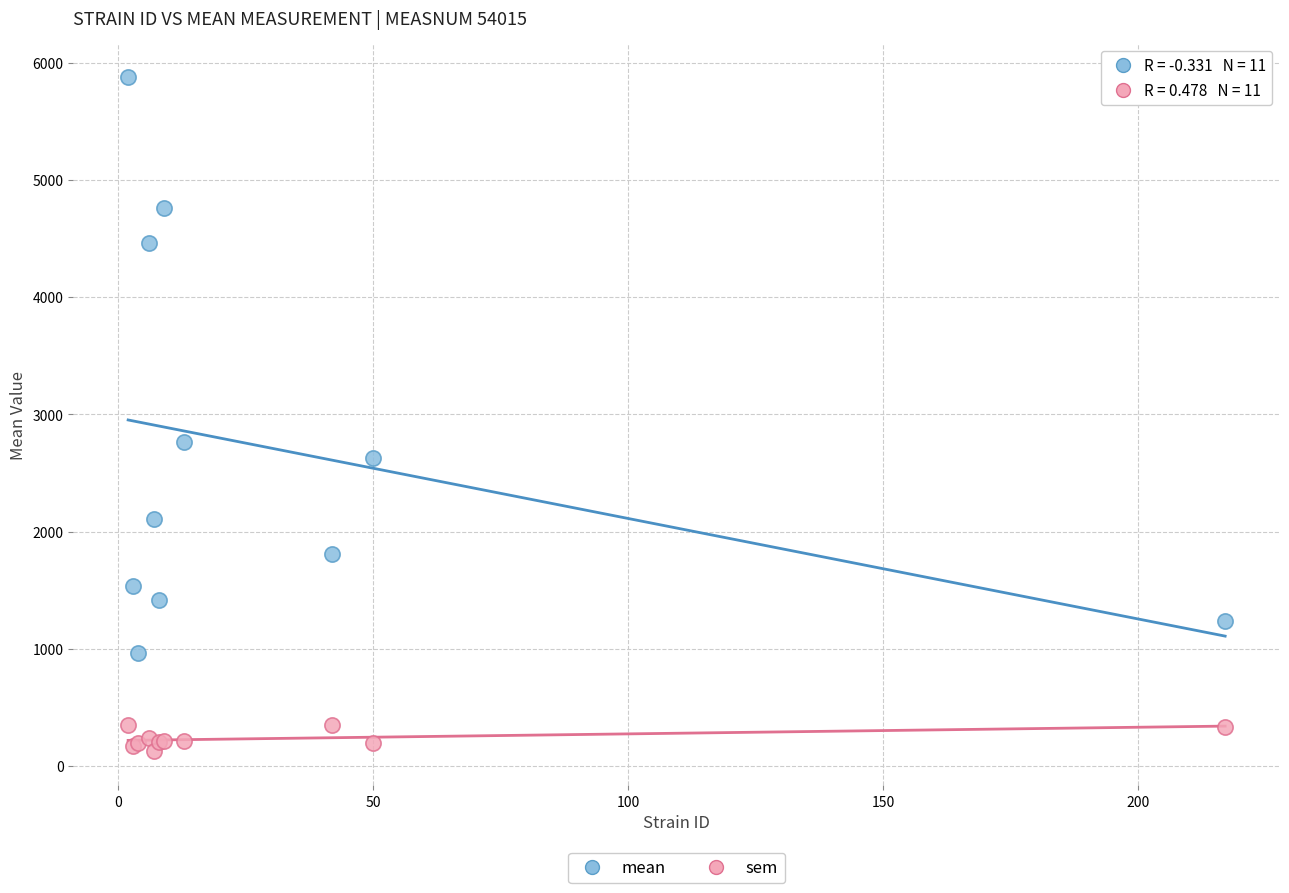

Which series has the widest spread of Y values?

mean